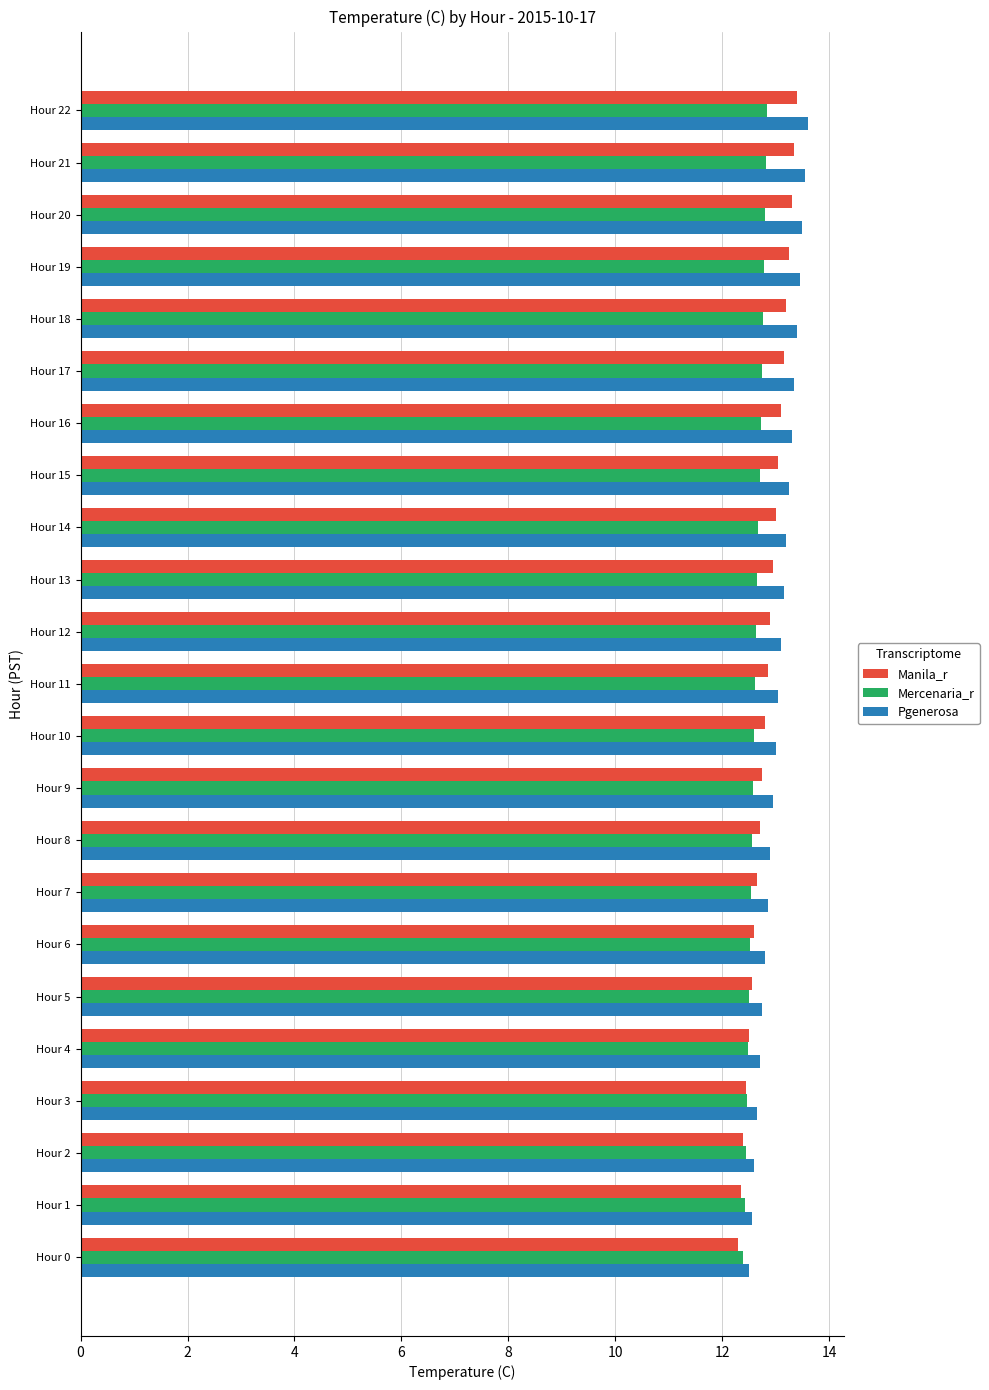

Which series has the largest total across all categories?

Pgenerosa